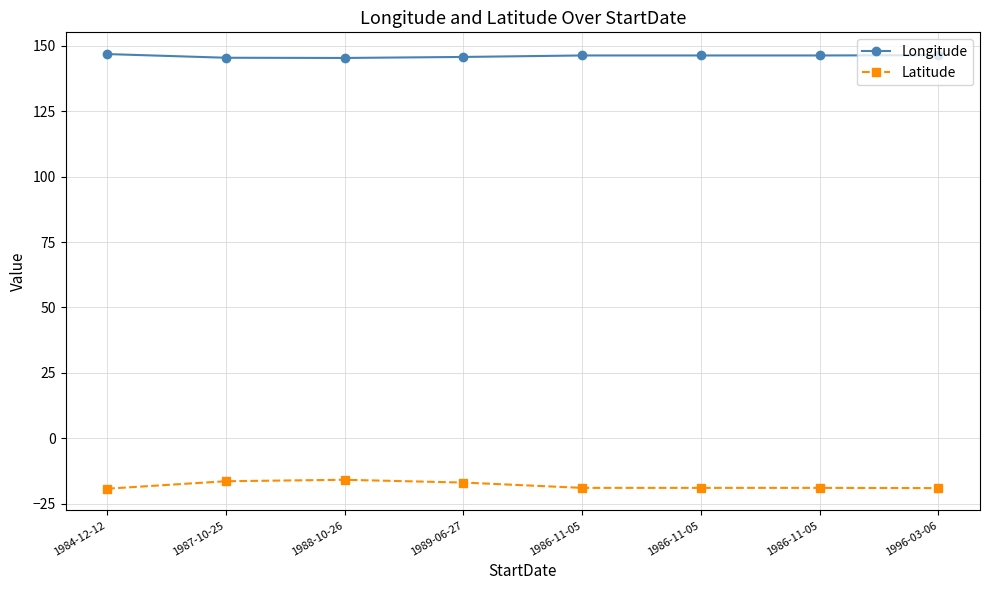

Where does the Latitude series first go above -18?

1987-10-25